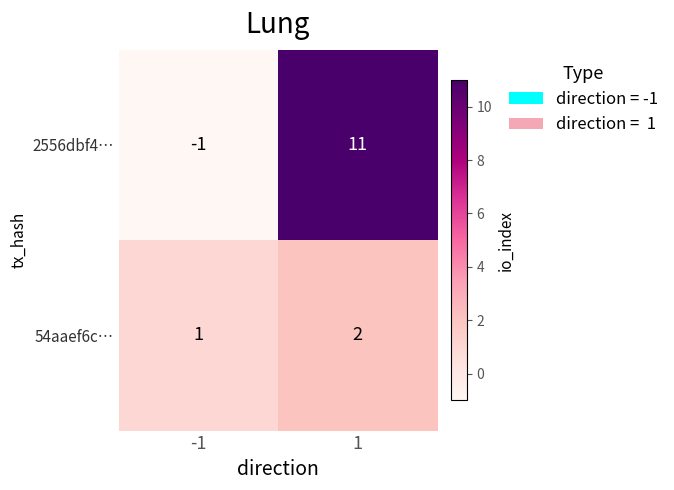

What is the spread (max minus min) of values at -1?

2